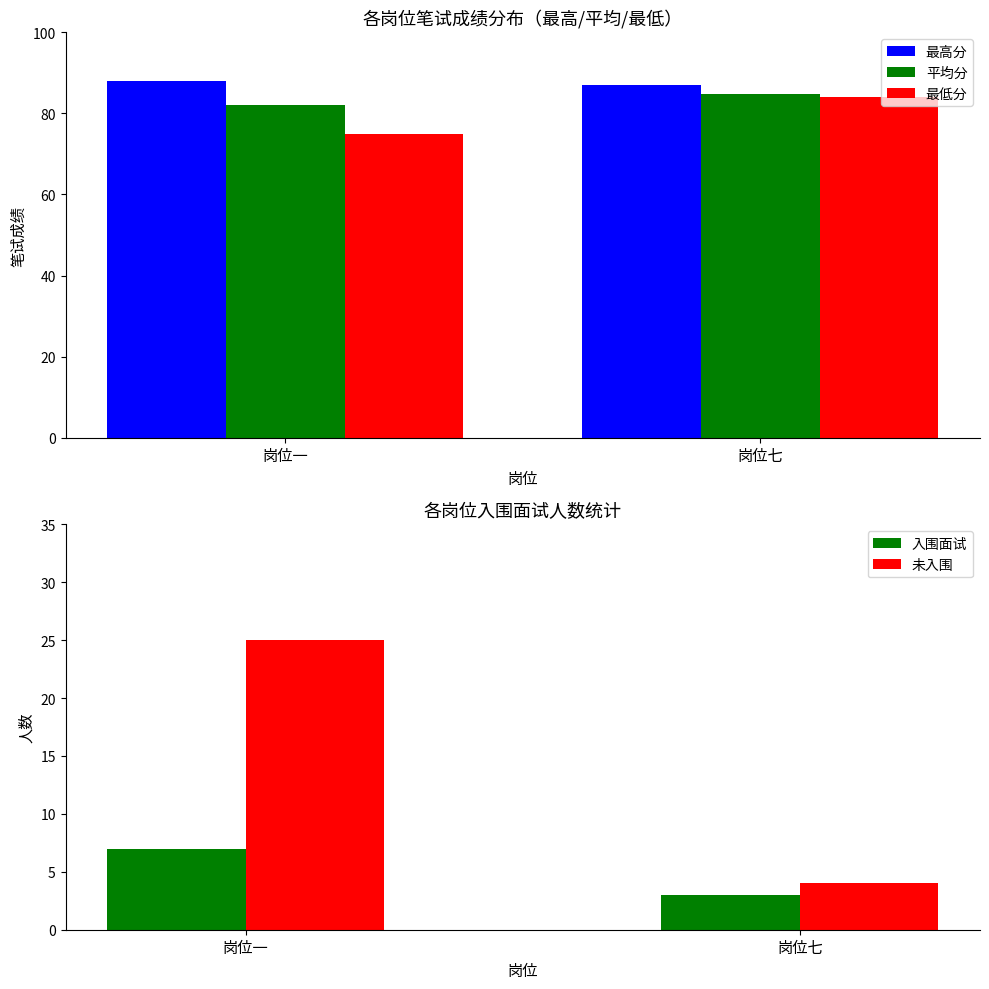

Reading left to right, transcribe all the data shown in this chart.

最高分: 岗位一=88.0	岗位七=87.0
平均分: 岗位一=82.1	岗位七=84.9
最低分: 岗位一=75.0	岗位七=84.0
入围面试: 岗位一=7.0	岗位七=3.0
未入围: 岗位一=25.0	岗位七=4.0